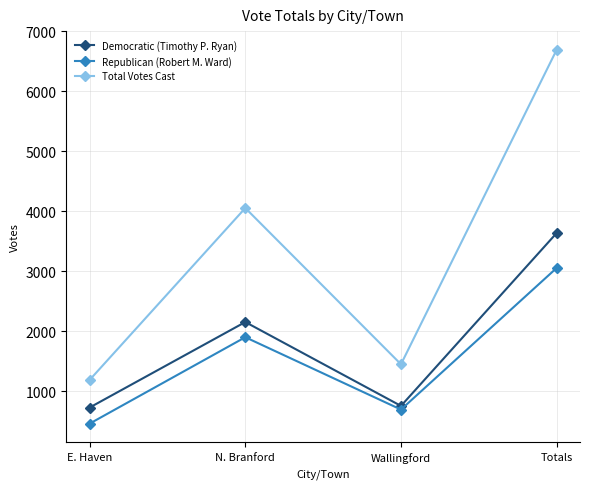

What is the average value of the Republican (Robert M. Ward) series?

1527